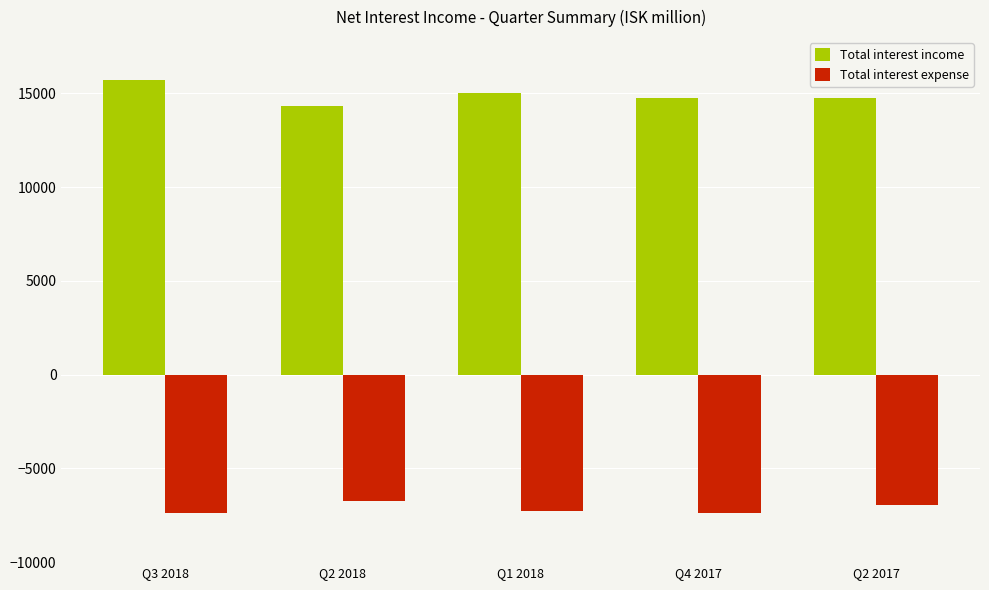

The Total interest income series shows 23008.7 at Q2 2017. True or false?

False